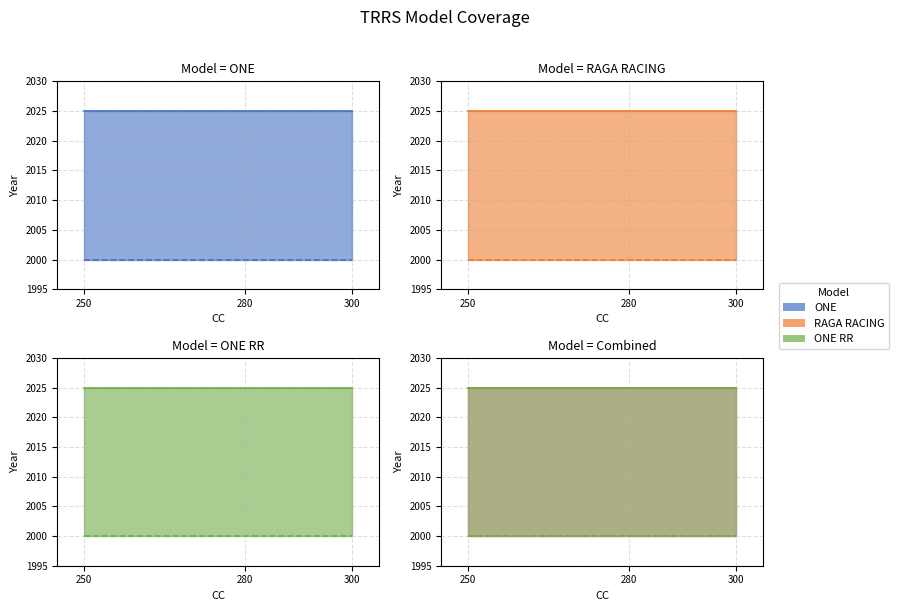

What is the value of the ONE RR Od roku point at the 3rd from the left?

2000